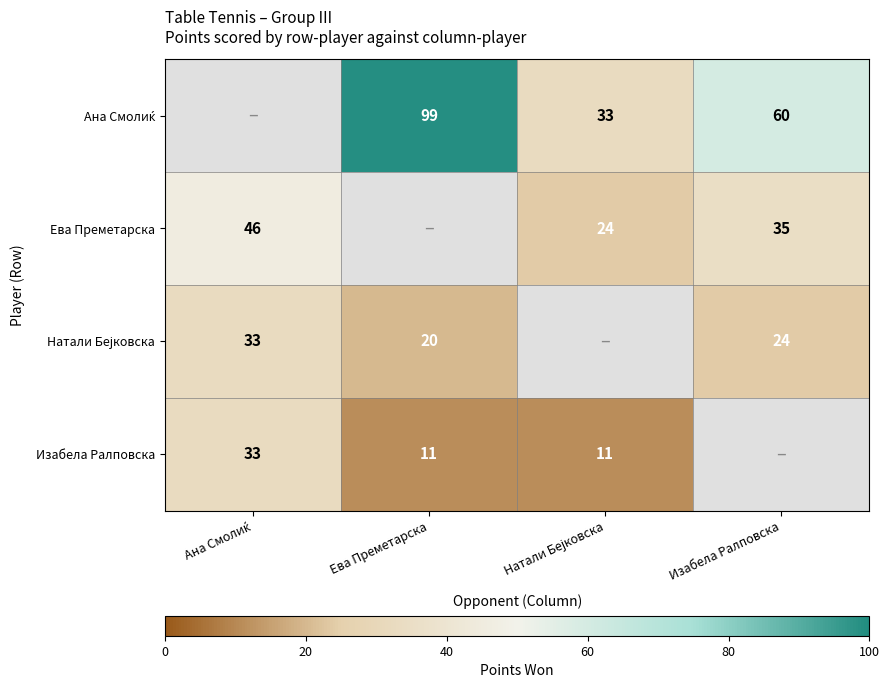

True or false: Ева Преметарска has a value of 35 at Изабела Ралповска.

True